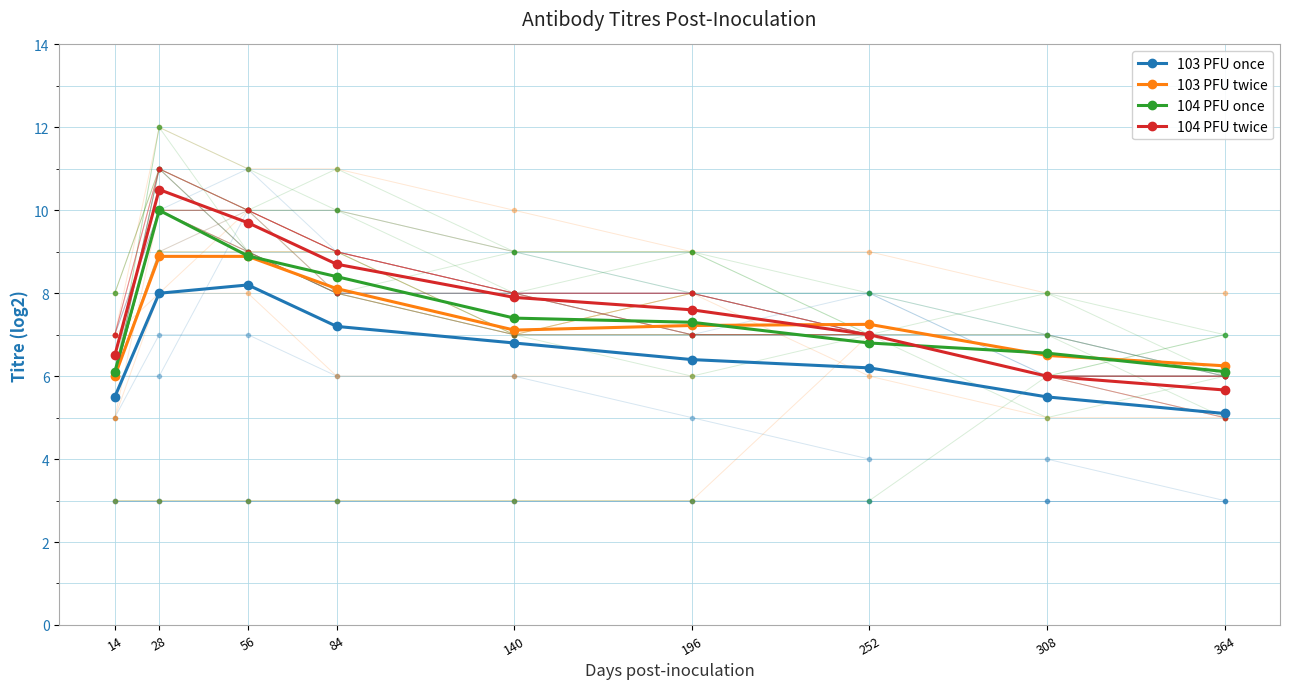

The 104 PFU once series shows 14.6 at 28. True or false?

False